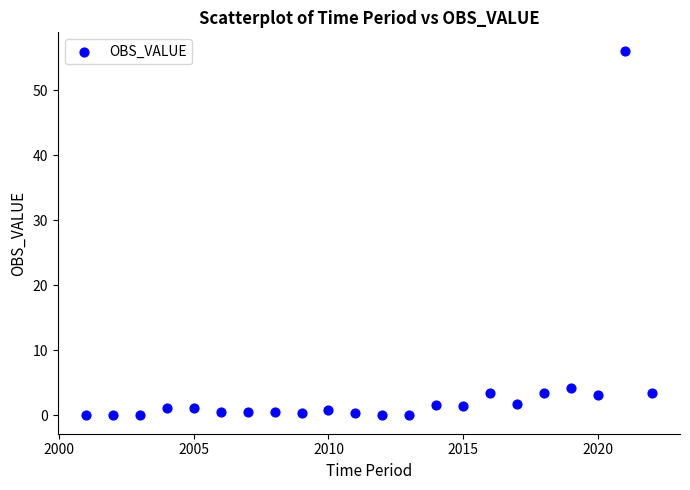

What Y value in the scatter plot is closest to 28?

4.3